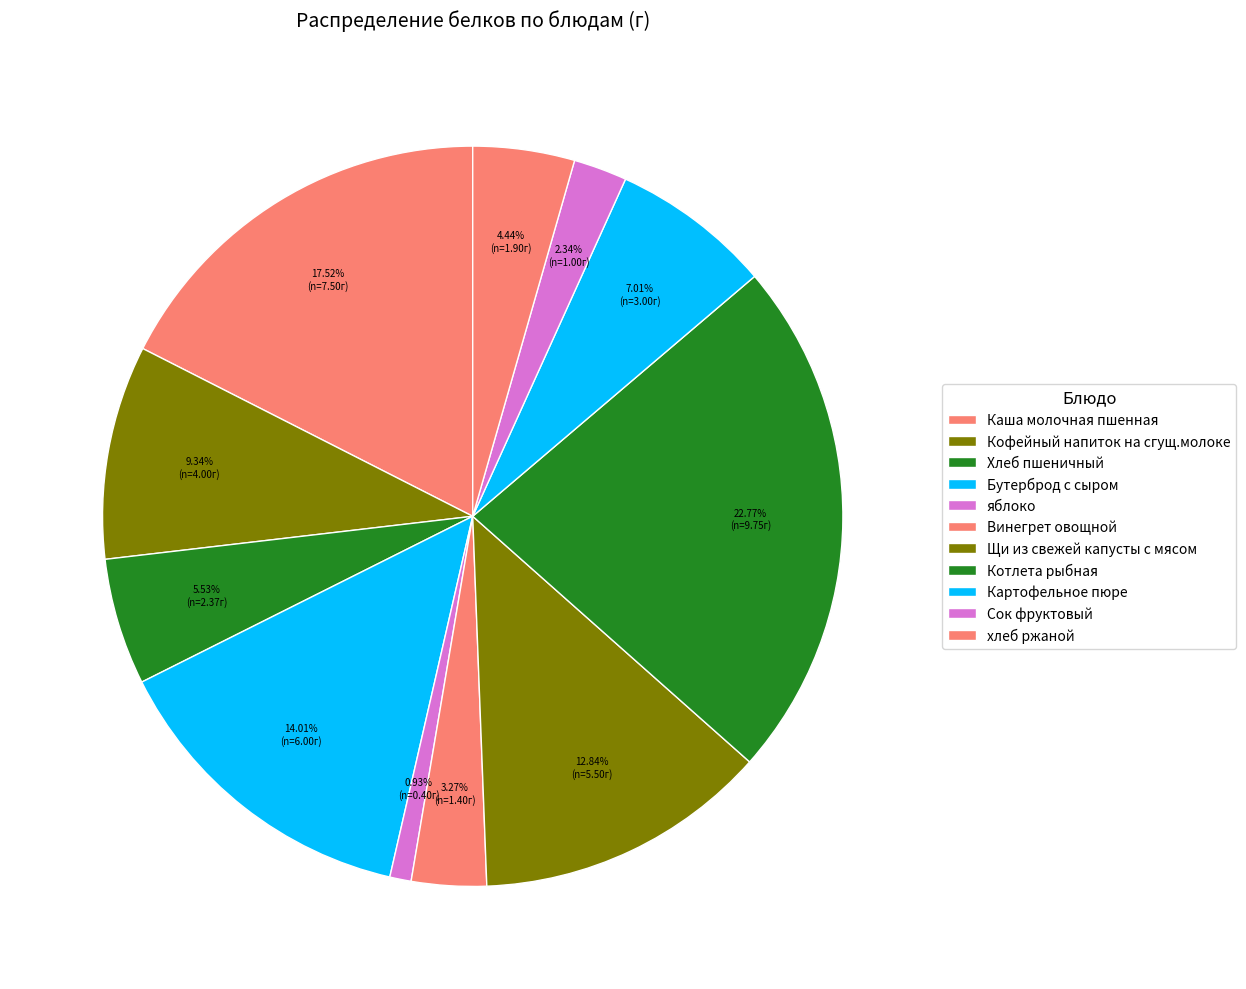

Which slice is the smallest?

яблоко